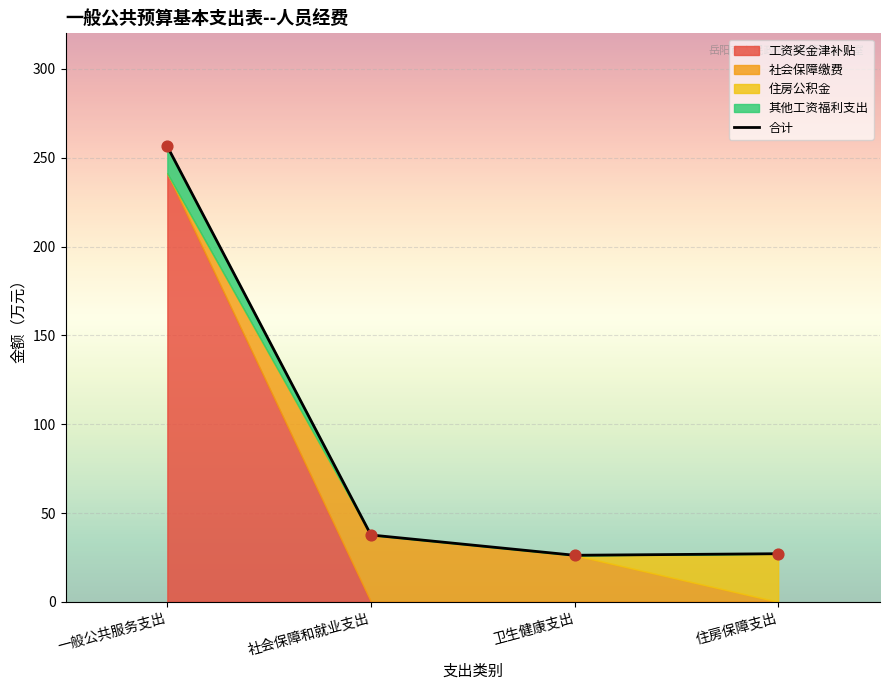

Approximately how many times larger is the value at 卫生健康支出 compared to 社会保障和就业支出?

0.7